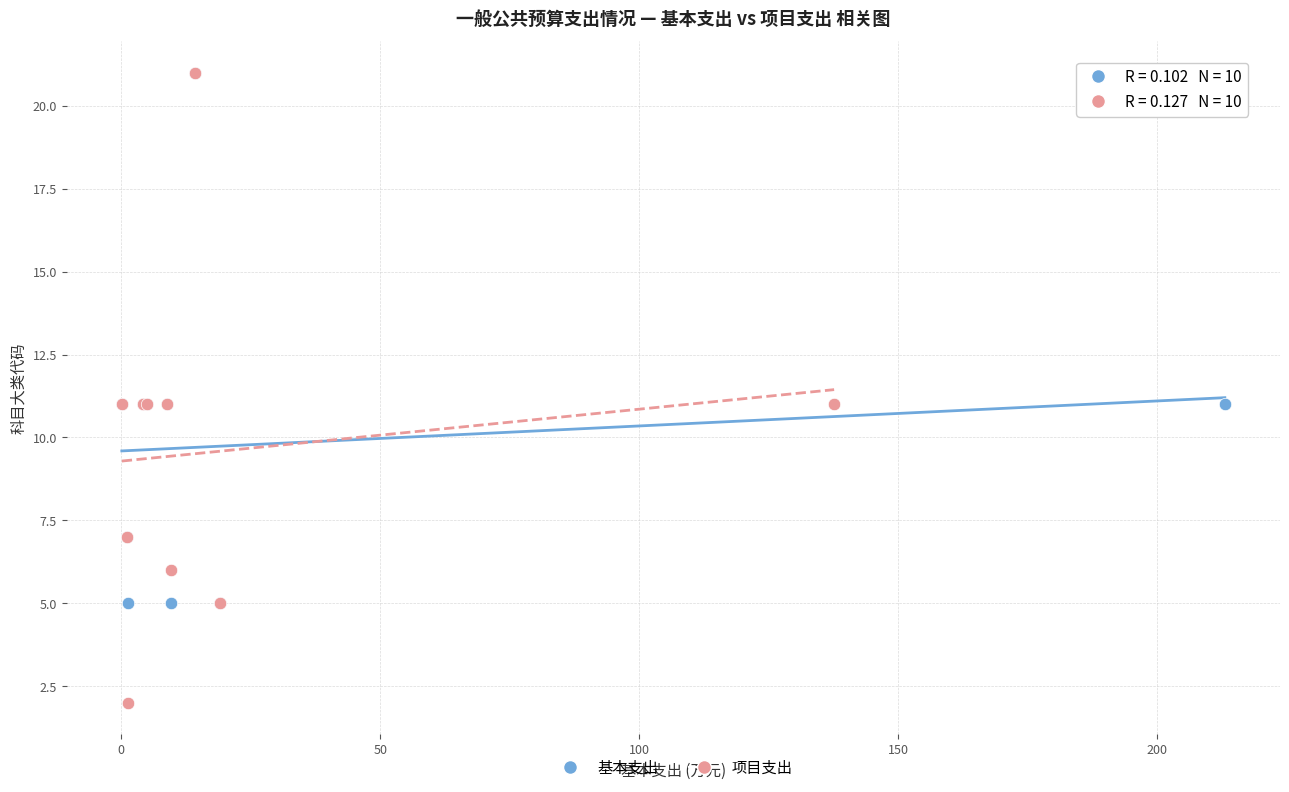

Which series has the widest spread of Y values?

项目支出